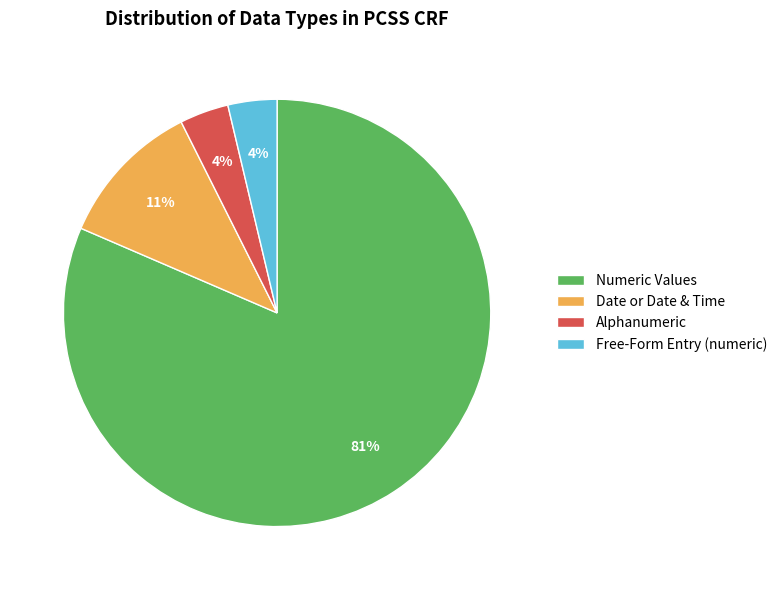

To the nearest percent, what is the combined percentage of Date or Date & Time and Free-Form Entry (numeric)?

15%